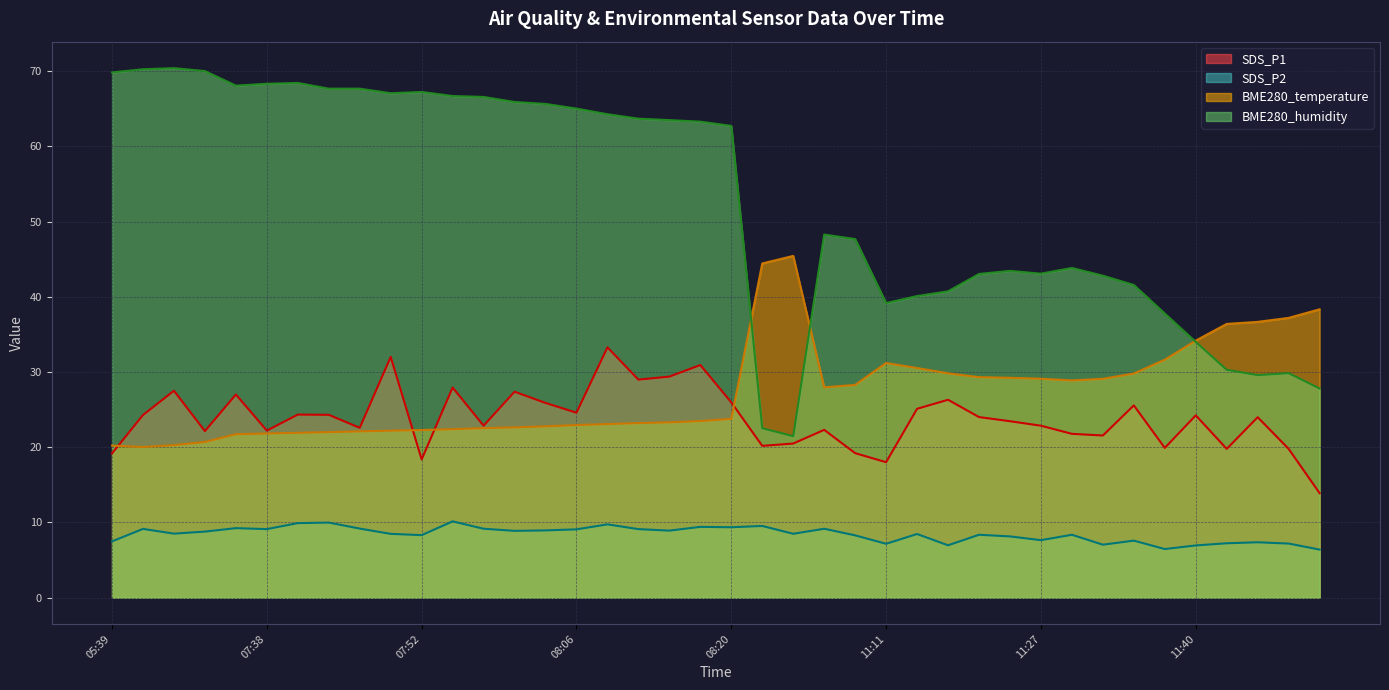

True or false: BME280_humidity and SDS_P2 cross at least once.

False